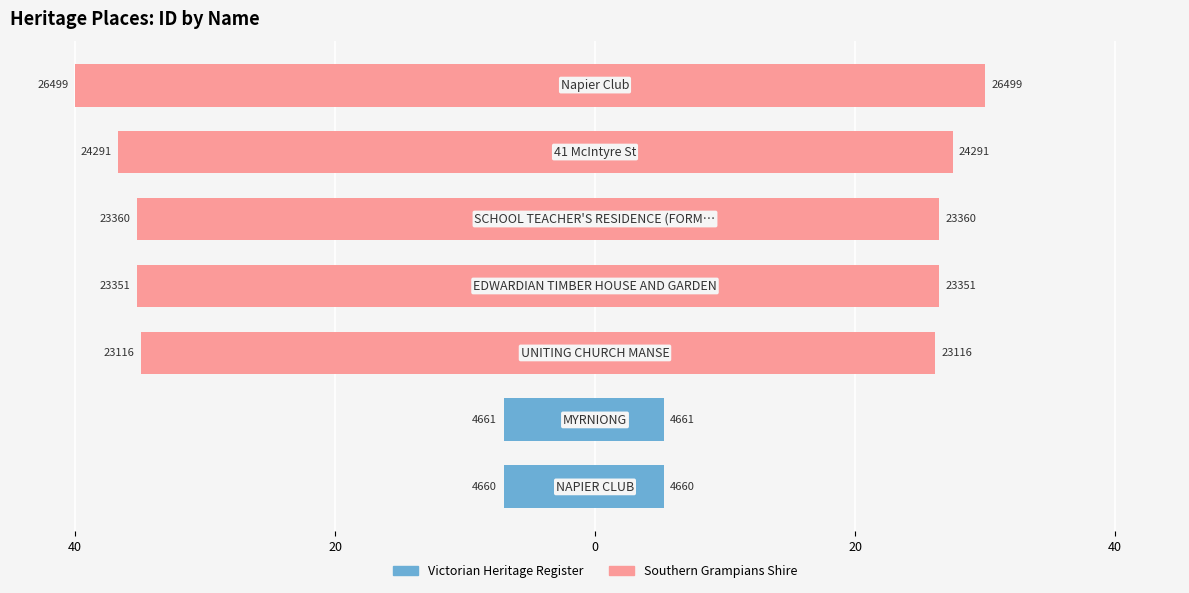

How many series are shown in this chart?

2